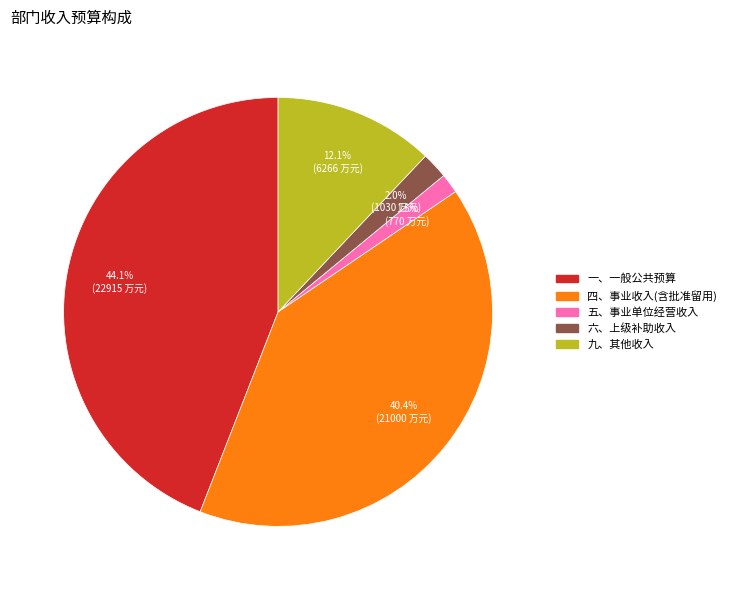

Rank the categories by value from highest to lowest.

一、一般公共预算, 四、事业收入(含批准留用), 九、其他收入, 六、上级补助收入, 五、事业单位经营收入